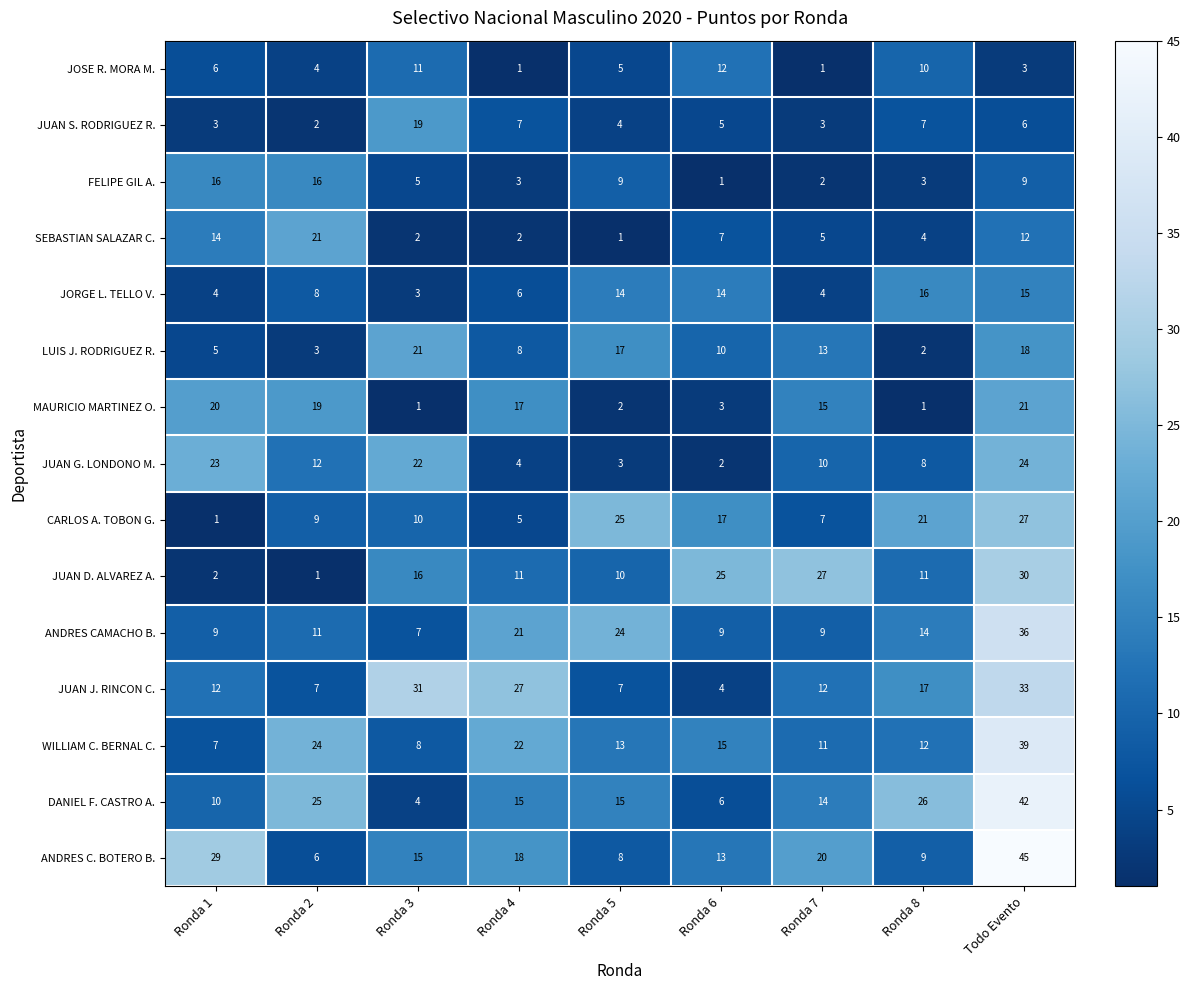

What is the maximum value shown in the chart?

45